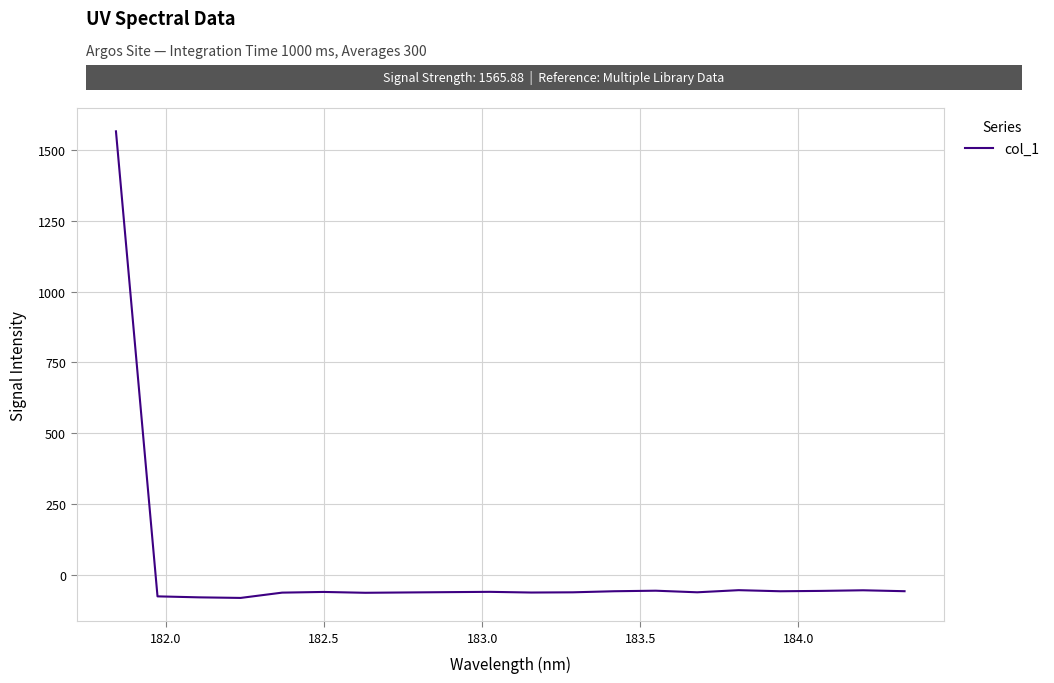

What is the smallest value displayed?

-82.3